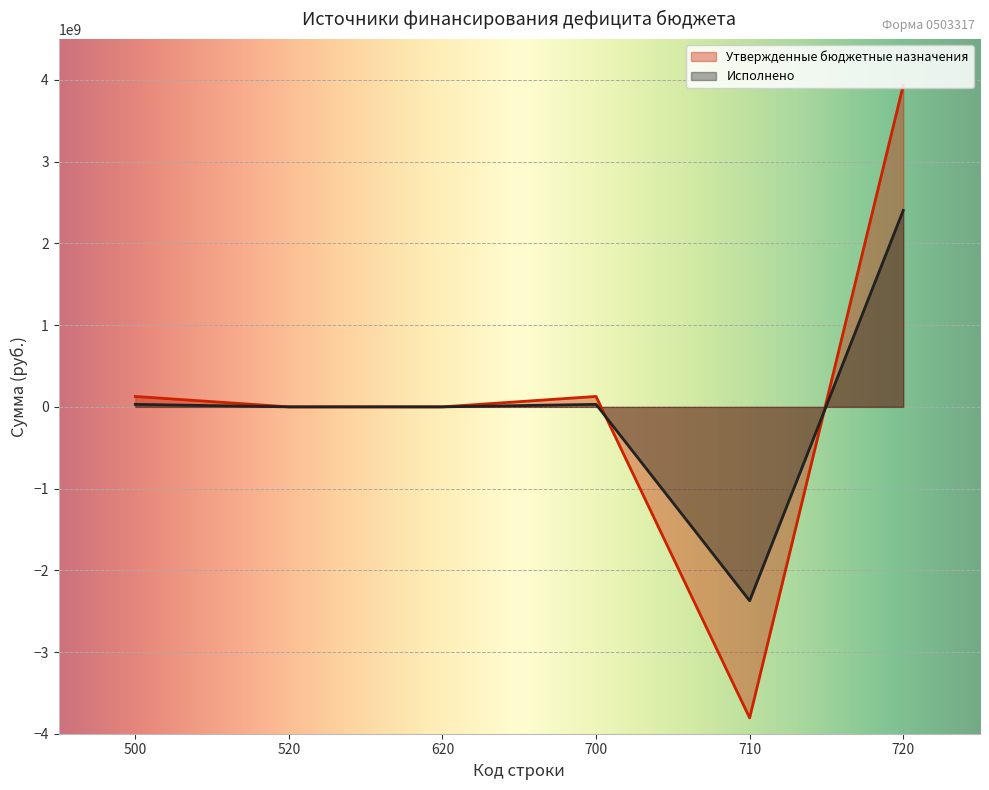

True or false: Исполнено and Утвержденные бюджетные назначения cross at least once.

True